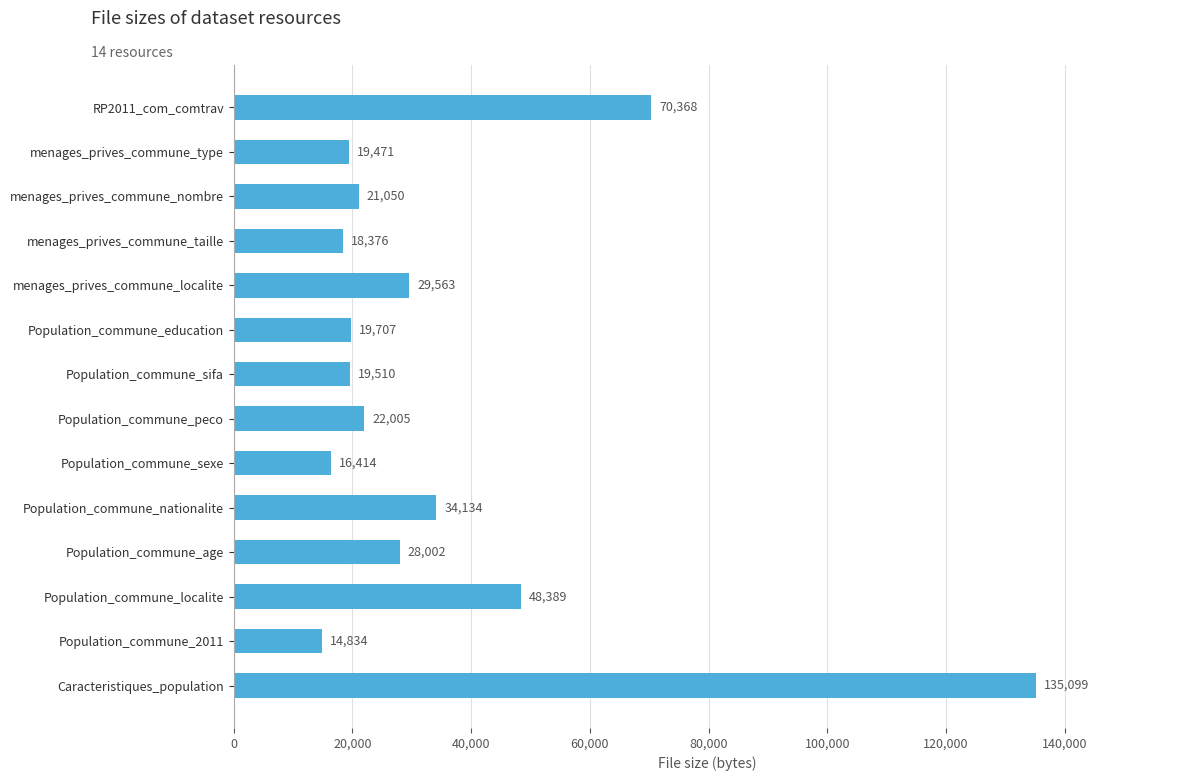

Rank the categories by value from lowest to highest.

Population_commune_2011, Population_commune_sexe, menages_prives_commune_taille, menages_prives_commune_type, Population_commune_sifa, Population_commune_education, menages_prives_commune_nombre, Population_commune_peco, Population_commune_age, menages_prives_commune_localite, Population_commune_nationalite, Population_commune_localite, RP2011_com_comtrav, Caracteristiques_population